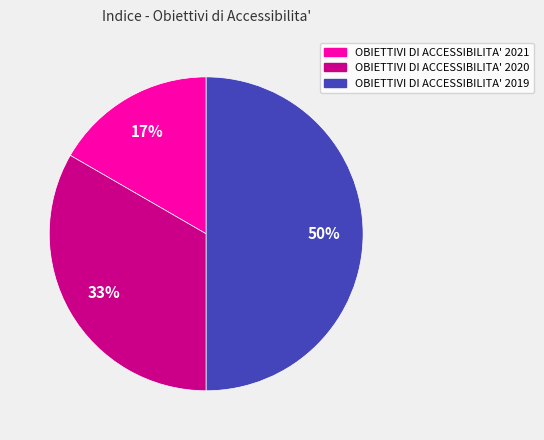

Between OBIETTIVI DI ACCESSIBILITA' 2021 and OBIETTIVI DI ACCESSIBILITA' 2020, which is larger?

OBIETTIVI DI ACCESSIBILITA' 2020